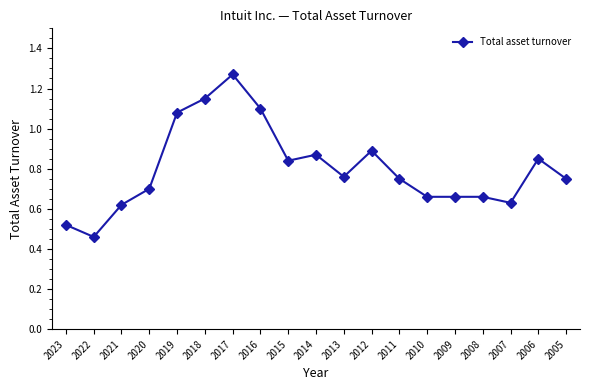

True or false: there are more than 2 points higher than both neighbors.

True